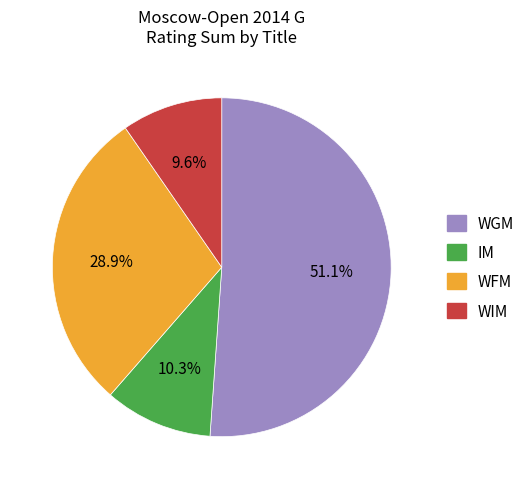

Does WFM account for over 50% of the chart?

No